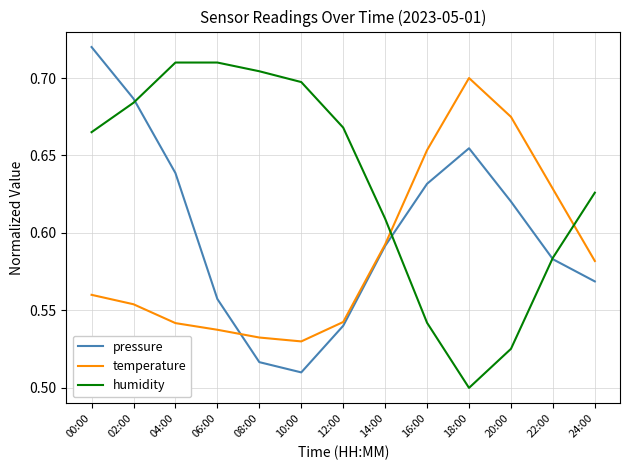

What is the difference between the maximum and minimum values in the pressure series?

0.2